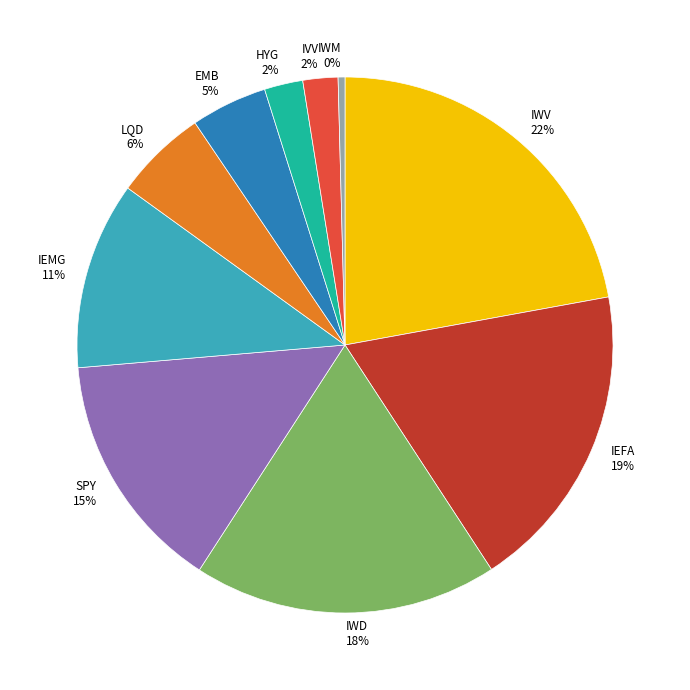

How many segments does this pie chart have?

10